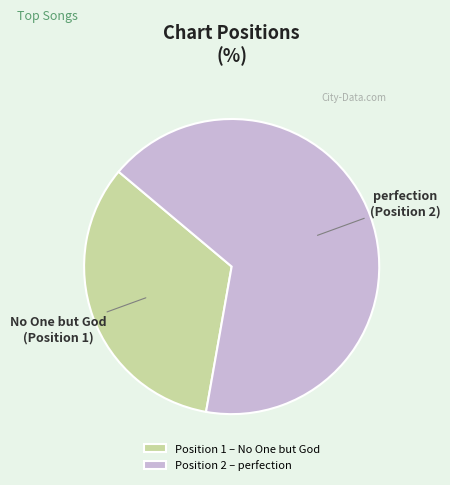

True or false: Position 1 – No One but God accounts for 47% of the total.

False